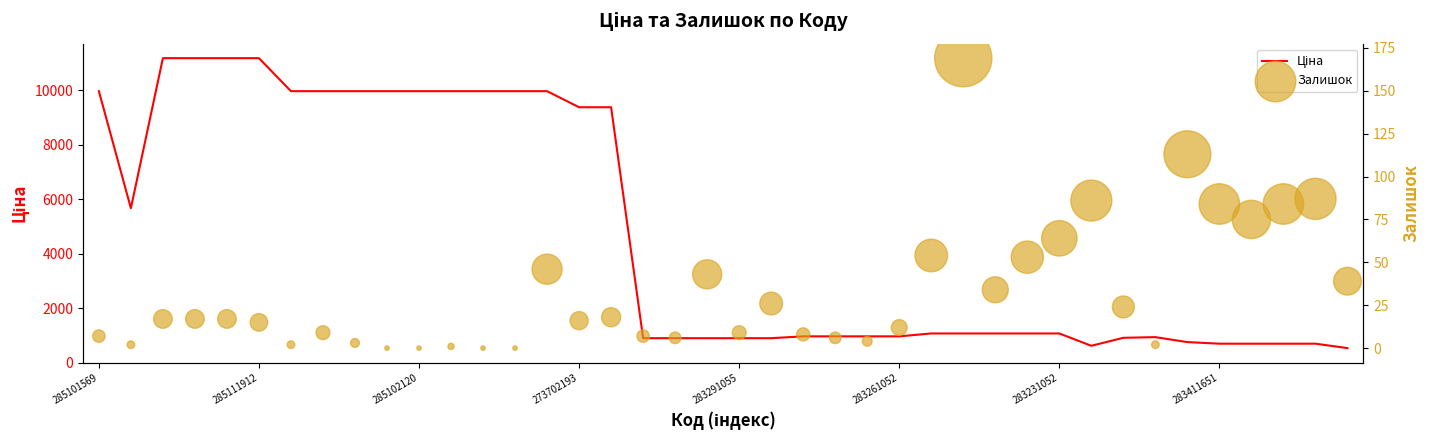

At how many categories does at least one series exceed 11185?

4